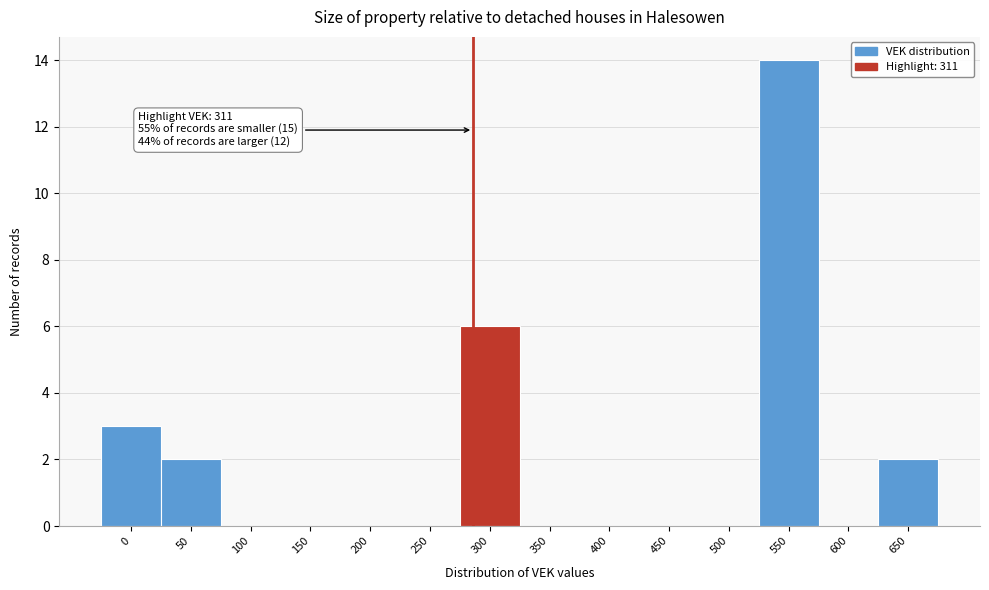

Reading left to right, what are all the values shown in this chart?

0=3	50=2	100=0	150=0	200=0	250=0	300=6	350=0	400=0	450=0	500=0	550=14	600=0	650=2